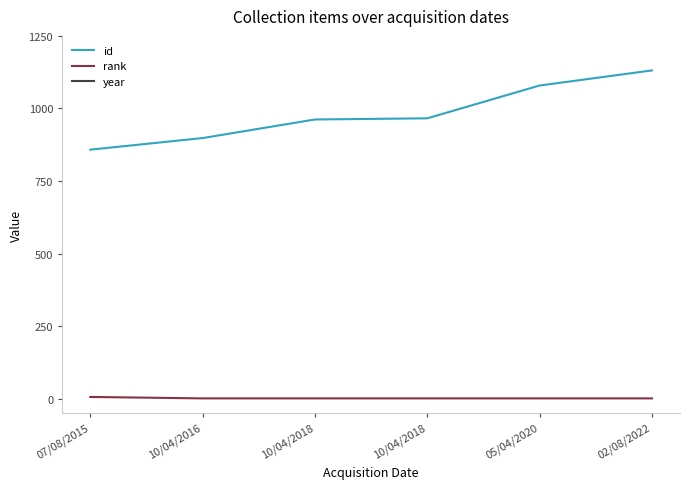

Reading right to left, what are all the values shown in this chart?

id: 1131	1079	966	962	898	858
rank: 1	1	1	1	1	6
year: 2021	2019	2017	2017	2014	2013